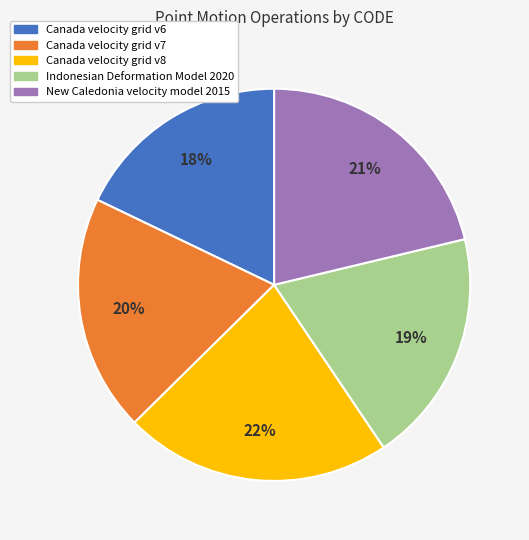

Is there any slice that represents more than half of the pie?

No